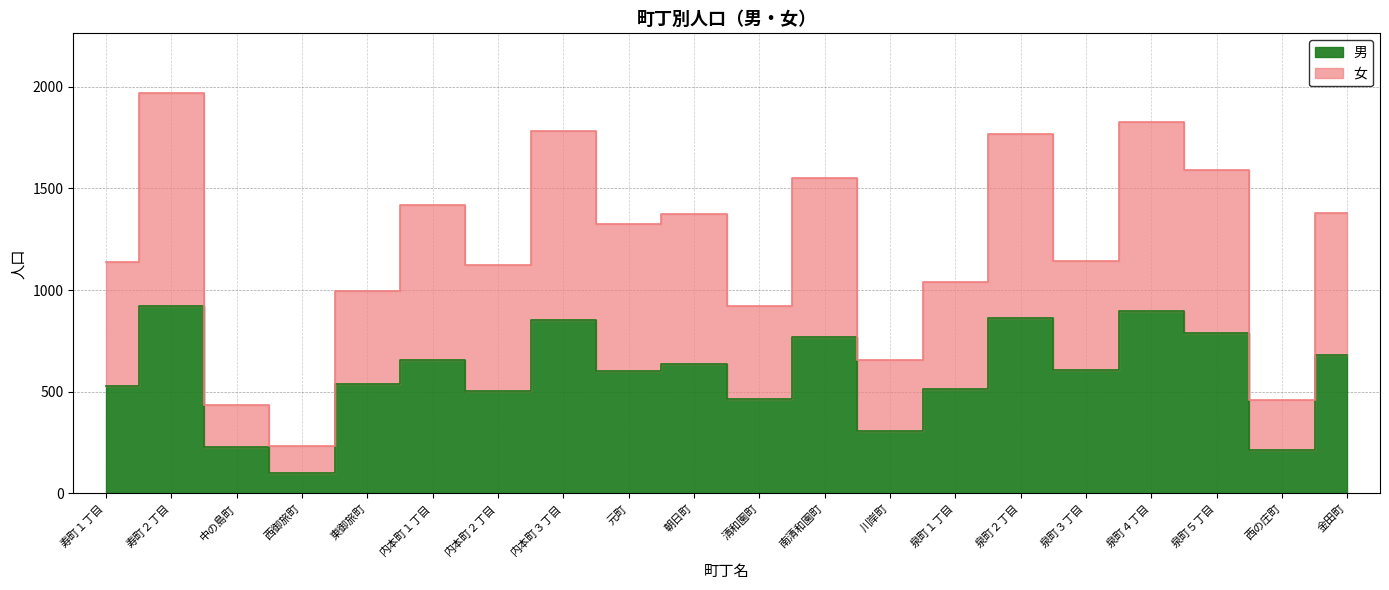

Reading left to right, list all the values displayed in this chart.

男: 527	924	228	99	537	655	506	855	603	634	463	768	307	512	862	607	896	789	214	682
女: 1136	1967	437	234	994	1418	1123	1784	1326	1374	924	1551	655	1040	1765	1142	1824	1591	457	1378